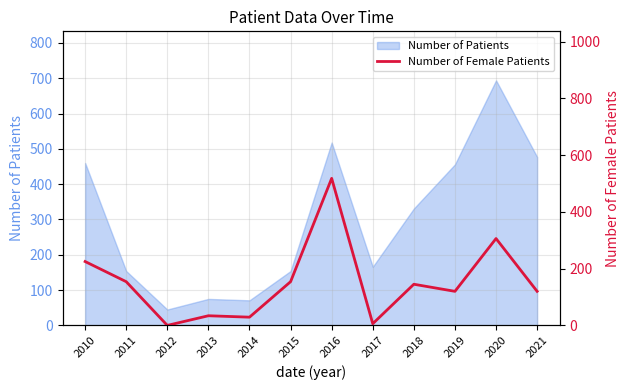

How many values are below 145?

6